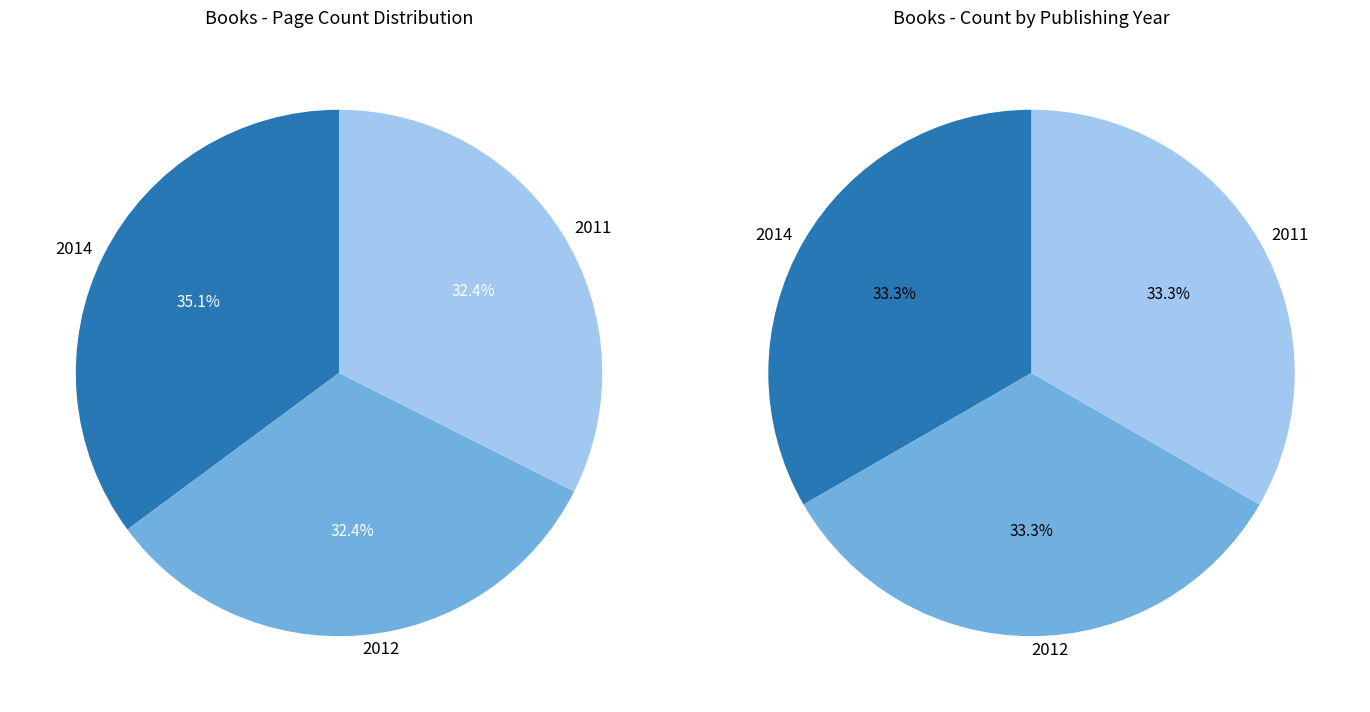

Which slice is the largest?

2014